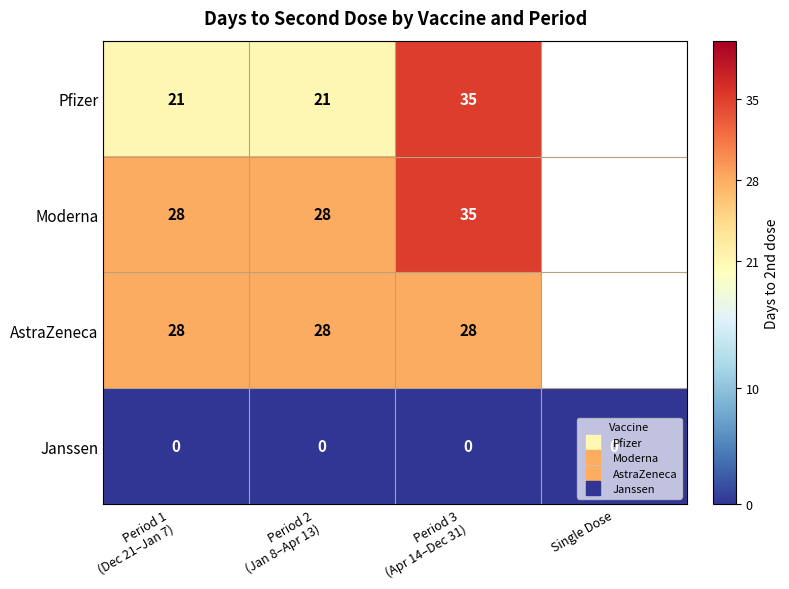

At Period 2 (Jan 8–Apr 13), list the series in order from smallest to largest.

Janssen, Pfizer, Moderna, AstraZeneca